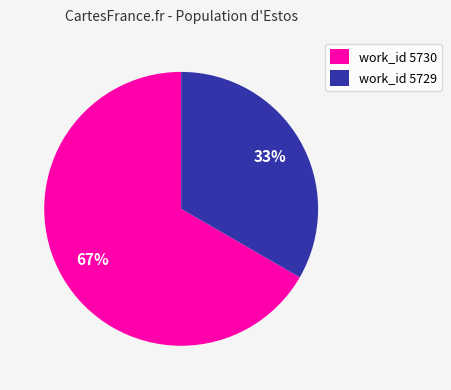

To the nearest percent, what percentage of the pie is work_id 5729?

33%